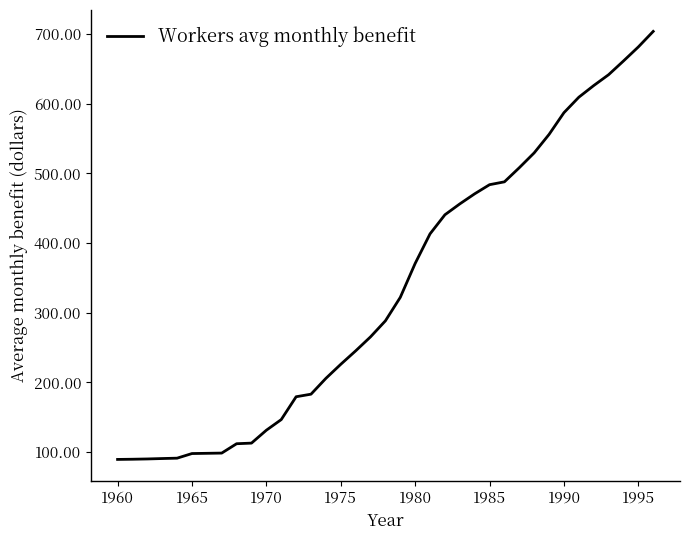

What is the difference between the maximum and minimum values?

614.6